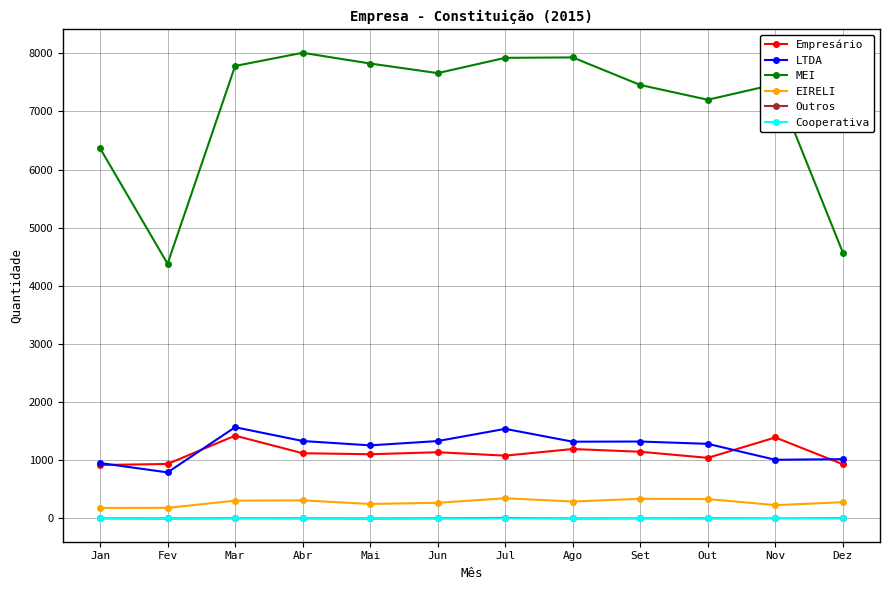

The value of LTDA at Dez is 1548. True or false?

False